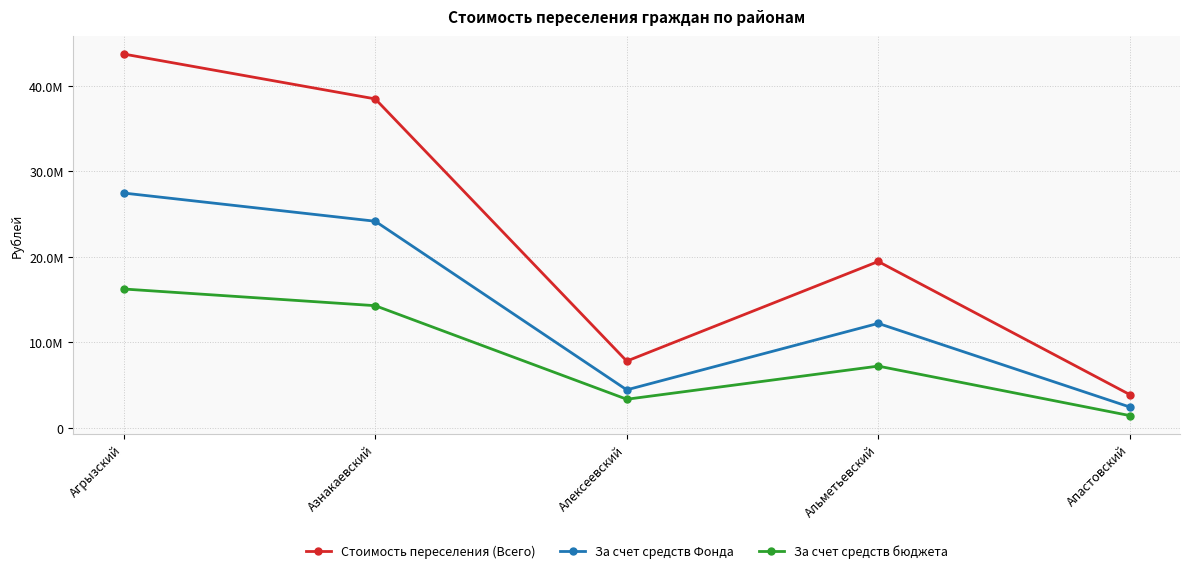

What is the average value of the За счет средств Фонда series?

14155801.7